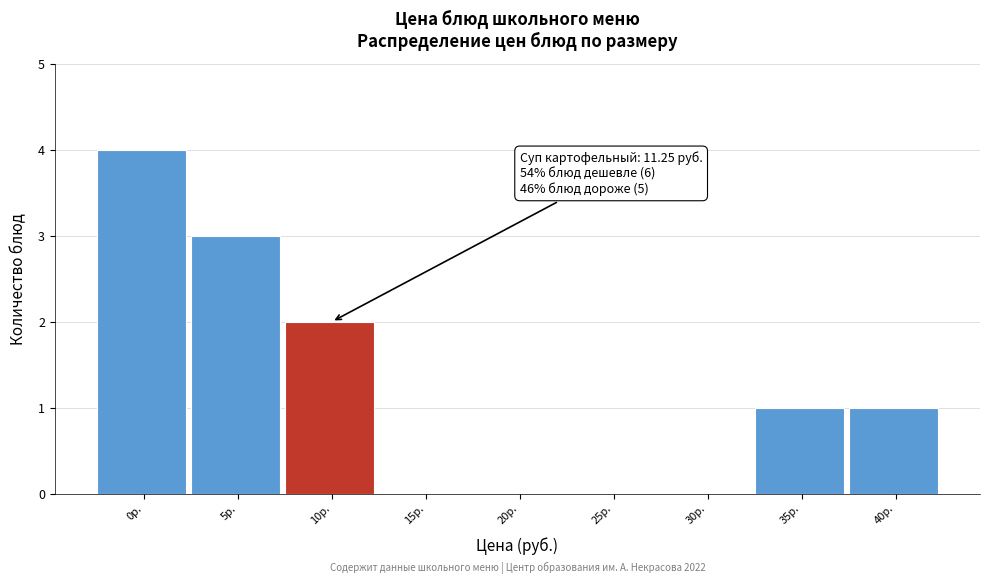

Reading left to right, extract all data points from this chart.

0р.=4	5р.=3	10р.=2	15р.=0	20р.=0	25р.=0	30р.=0	35р.=1	40р.=1